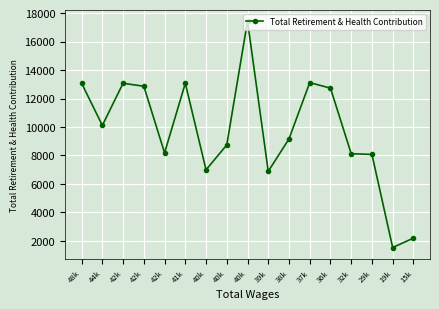

Read the value at 40k, to the nearest 100.

17400